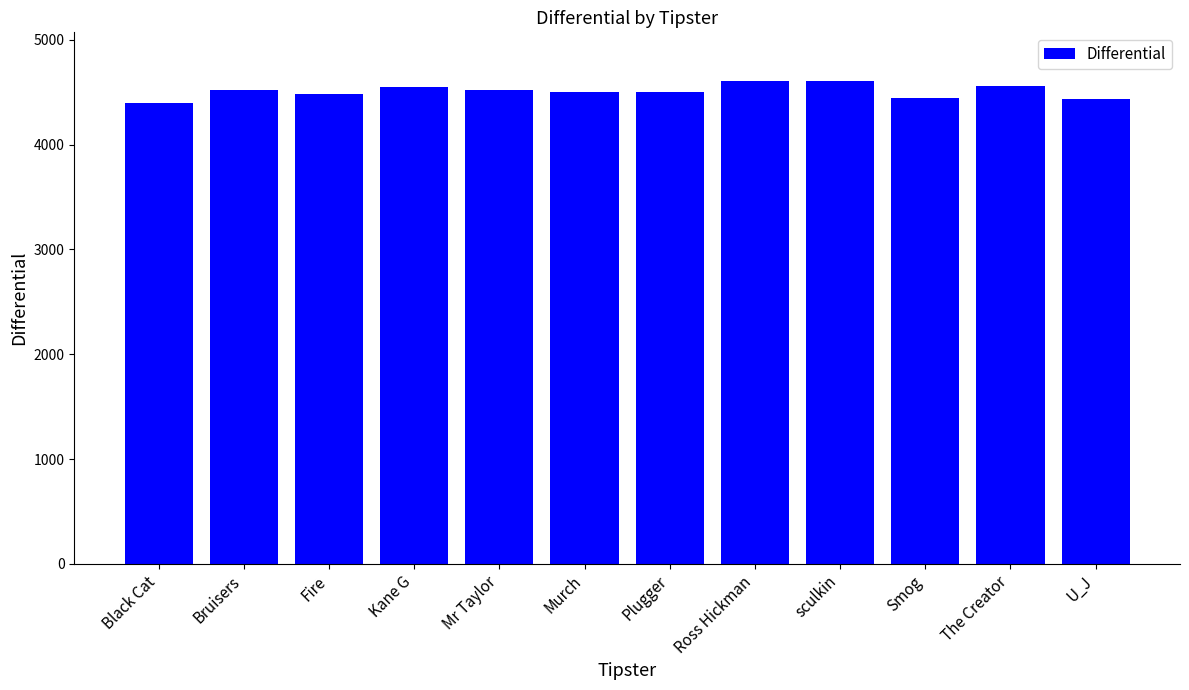

The value at Black Cat is 7076. True or false?

False